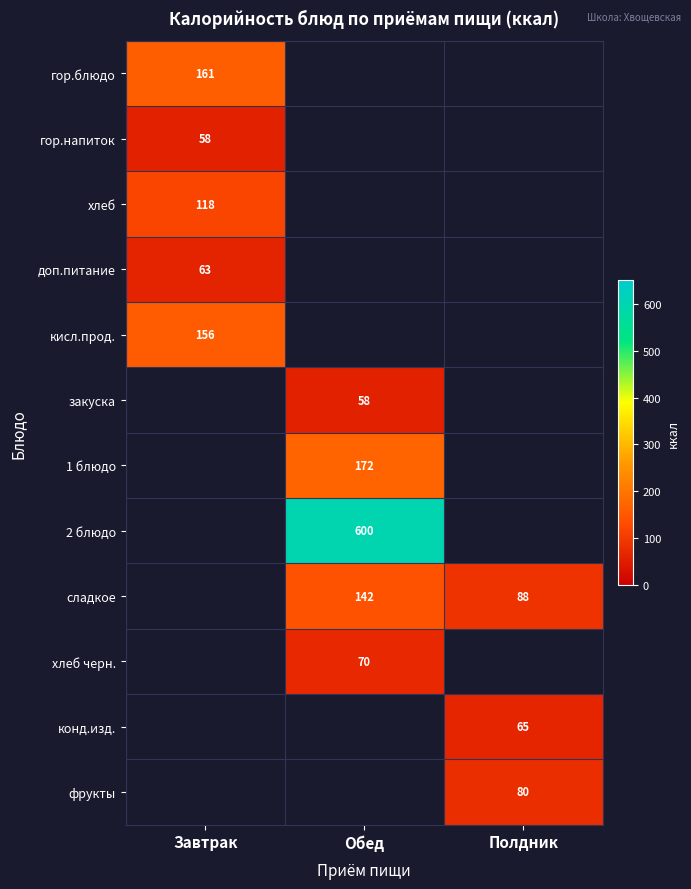

True or false: закуска has a value of 81 at Обед.

False